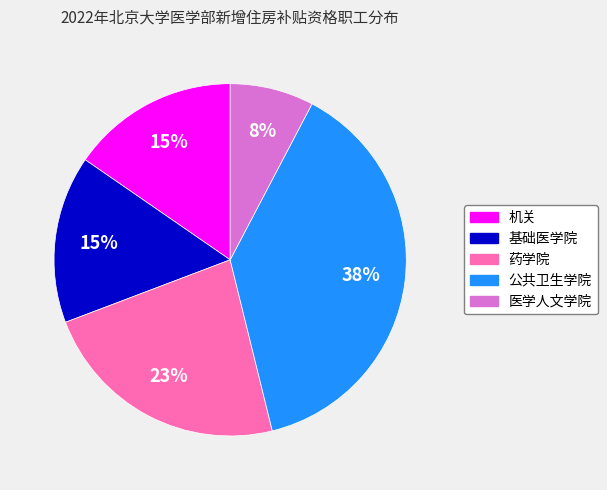

To the nearest percent, what percentage of the pie is 药学院?

23%